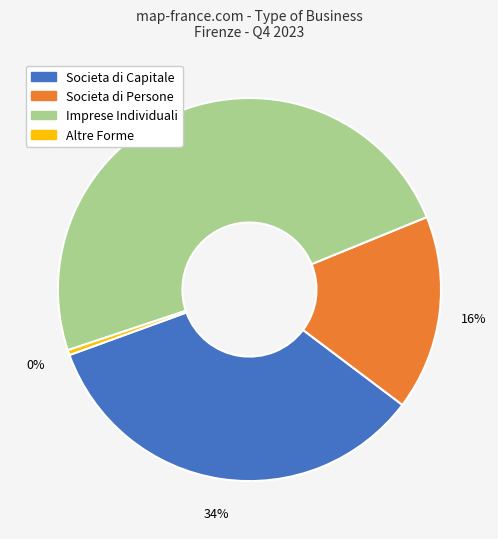

To the nearest percent, what is the difference between the Societa di Persone and Societa di Capitale slice percentages?

18%